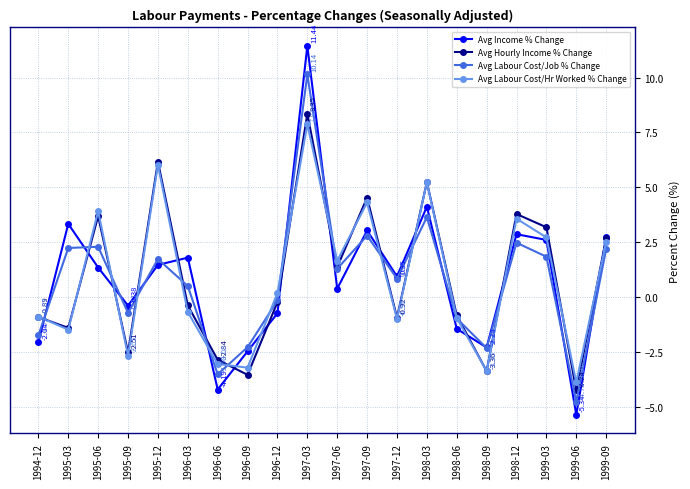

Between 1997-09 and 1998-03, which series saw the biggest shift?

Avg Income % Change